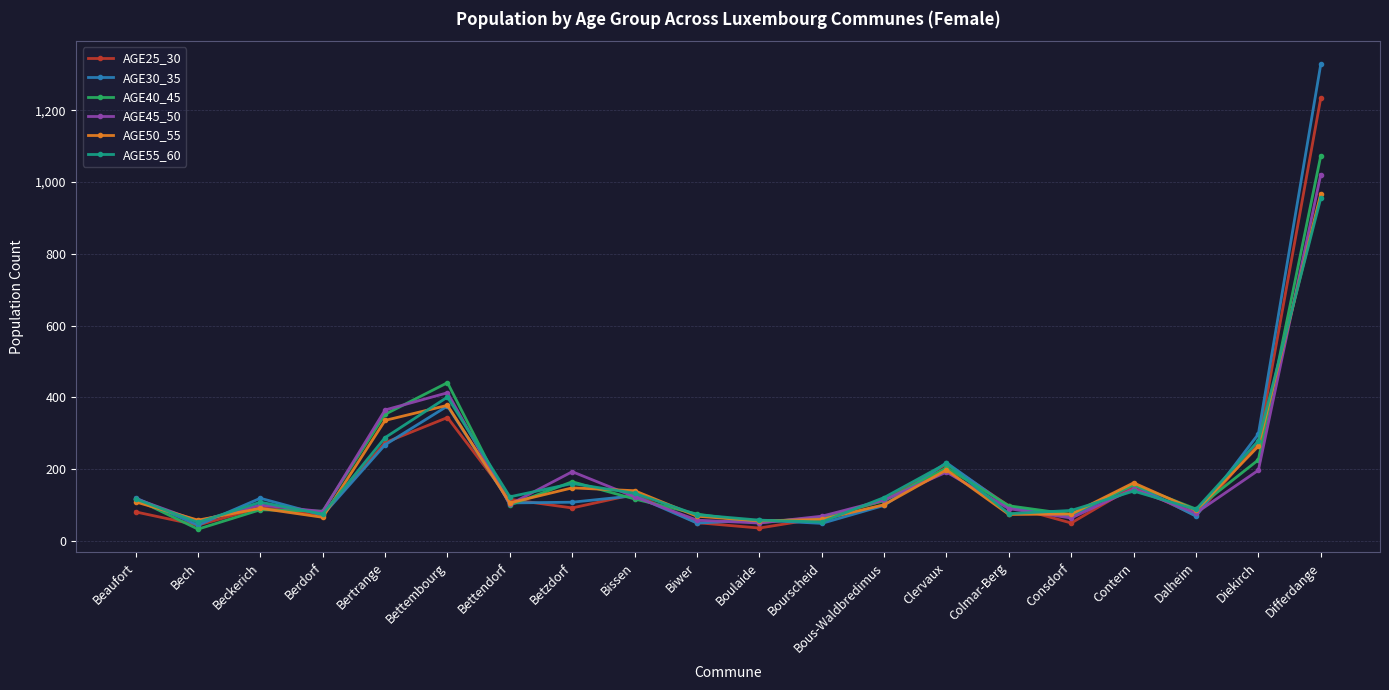

Where is the first local minimum for AGE40_45?

Bech